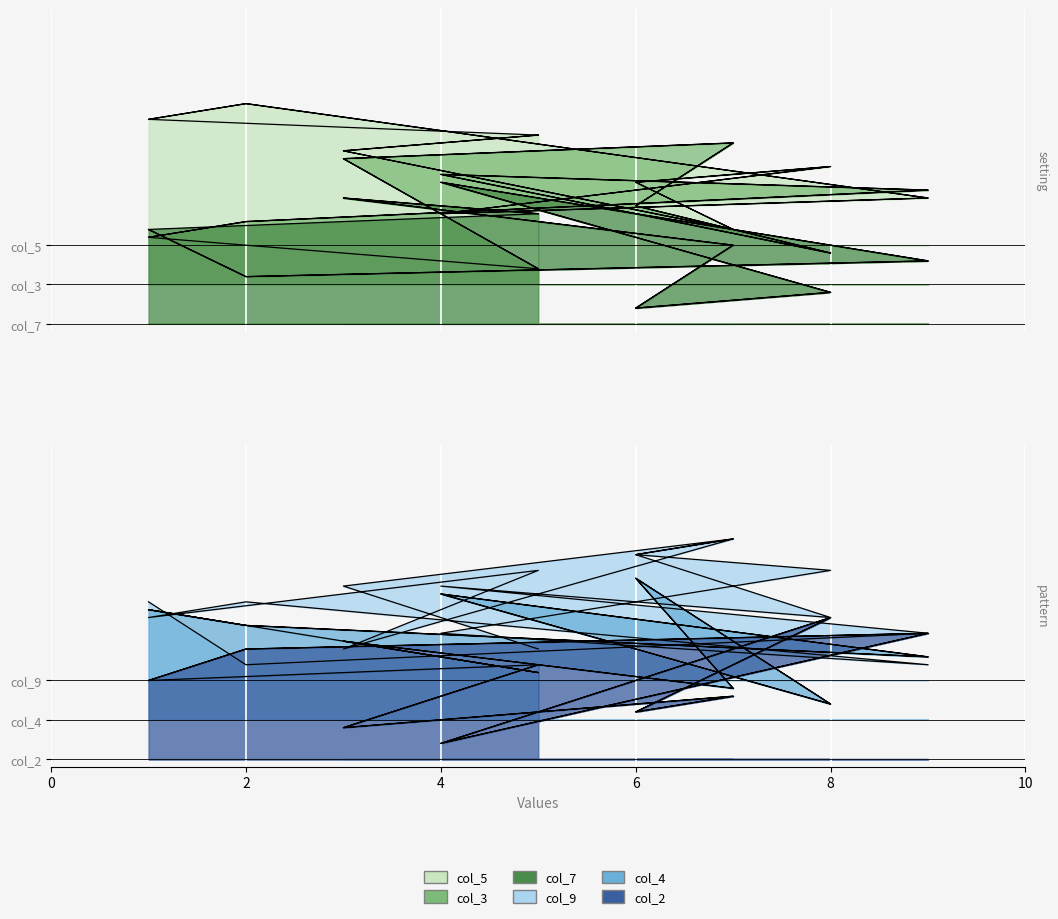

How many categories are shown in the chart?

18